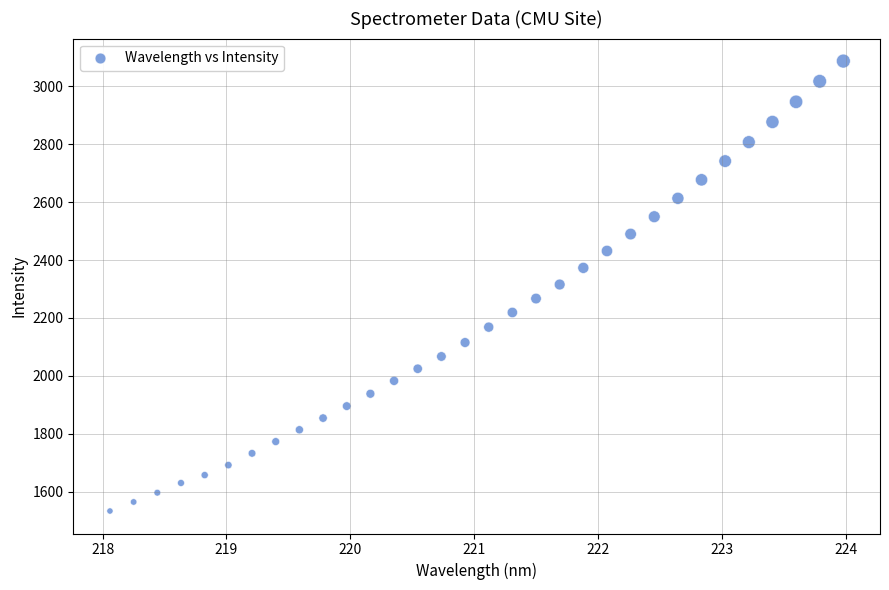

What is the range of Y values (max minus min)?

1552.4